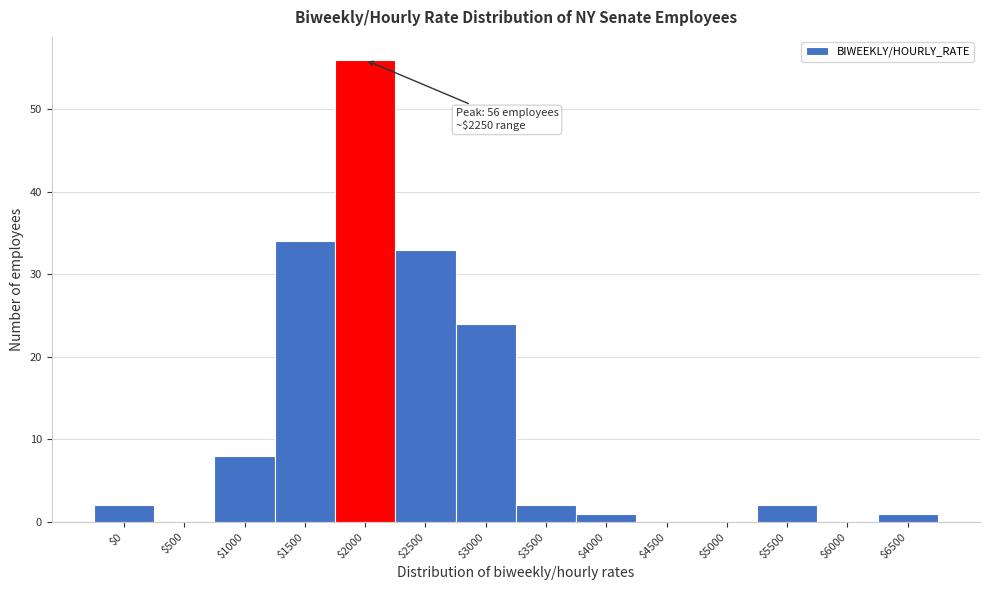

The chart shows a value of 24 at $3000. True or false?

True